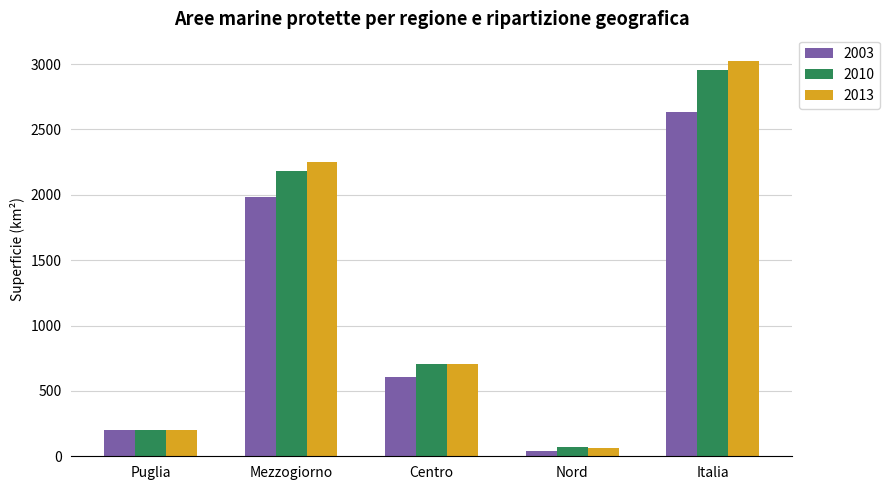

Is the value of 2013 at Puglia greater than the value of 2003 at Italia?

No